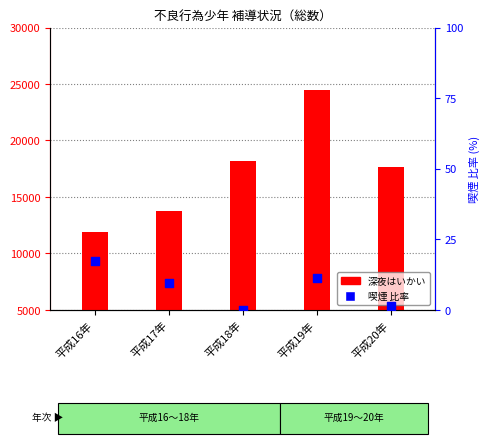

What is the total value across all series at 平成17年?

13730.6